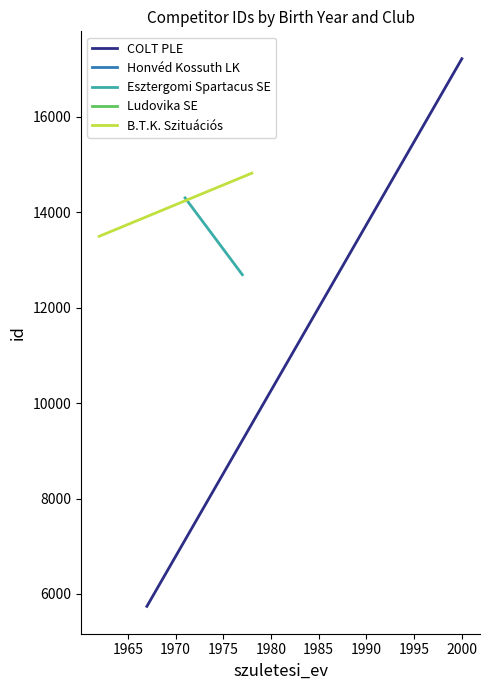

Does the chart display data point markers on the line(s)?

No